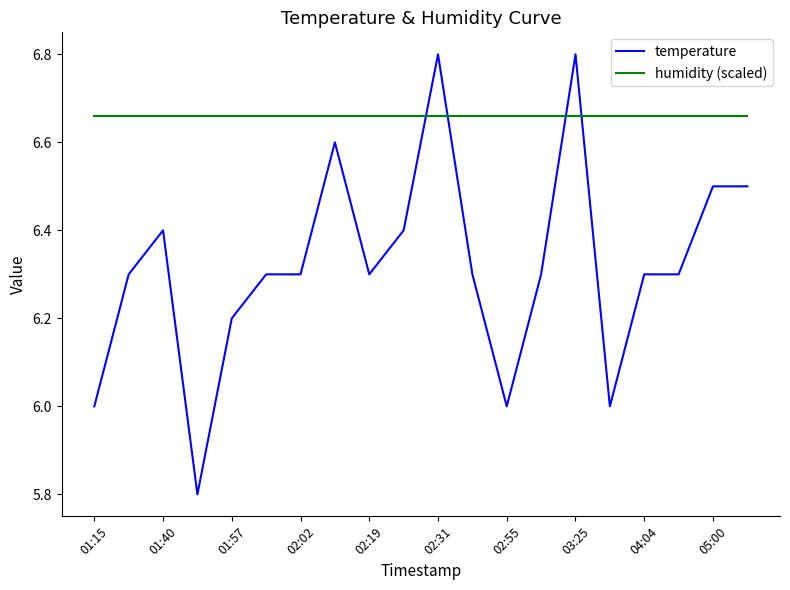

Which series has the largest total across all categories?

humidity (scaled)